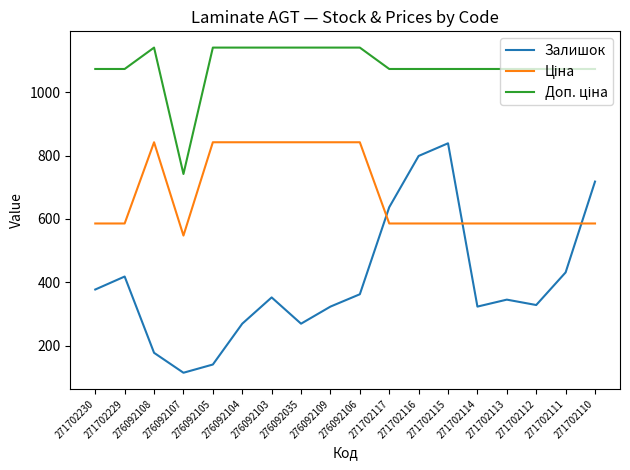

What is the minimum value shown in the chart?

114.0